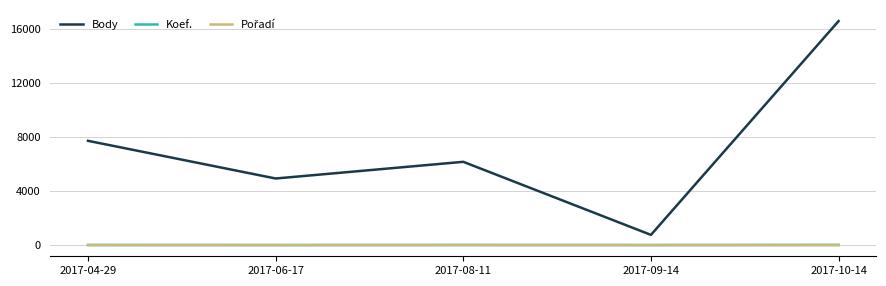

Where is Body nearest to the value 8655?

2017-04-29